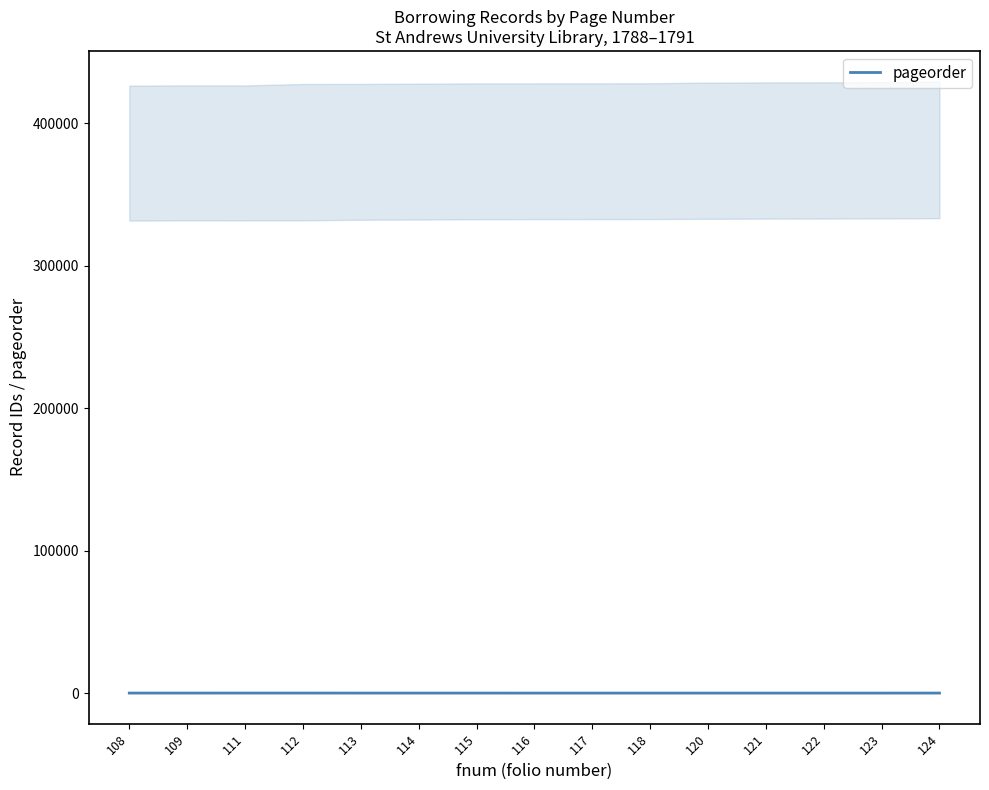

Does the chart have visible grid lines?

No